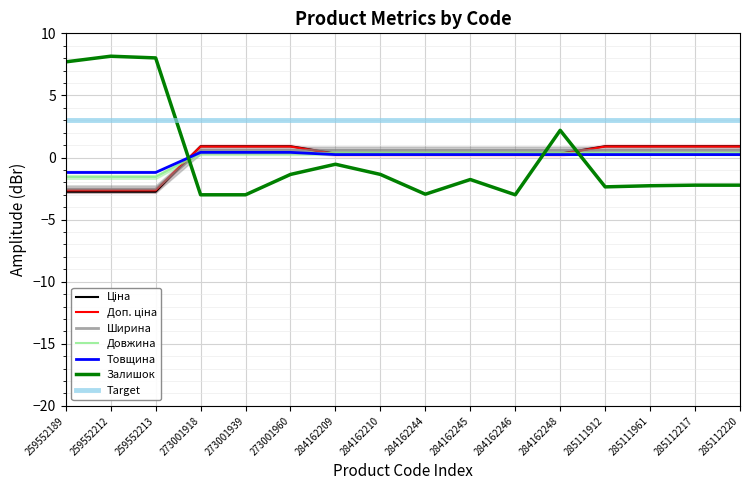

How many values in Довжина are below zero?

3